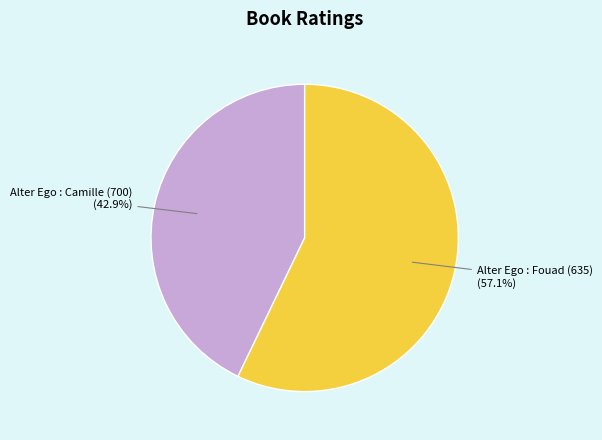

What is the majority slice?

Alter Ego : Fouad (635)